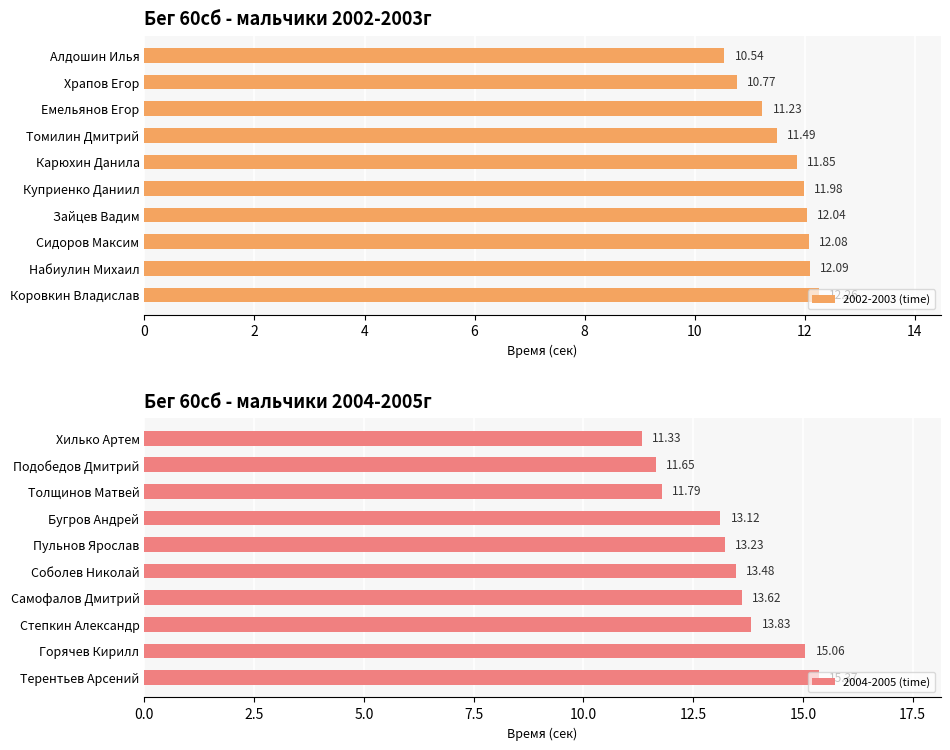

Where is 2002-2003 (time) nearest to the value 11?

Храпов Егор